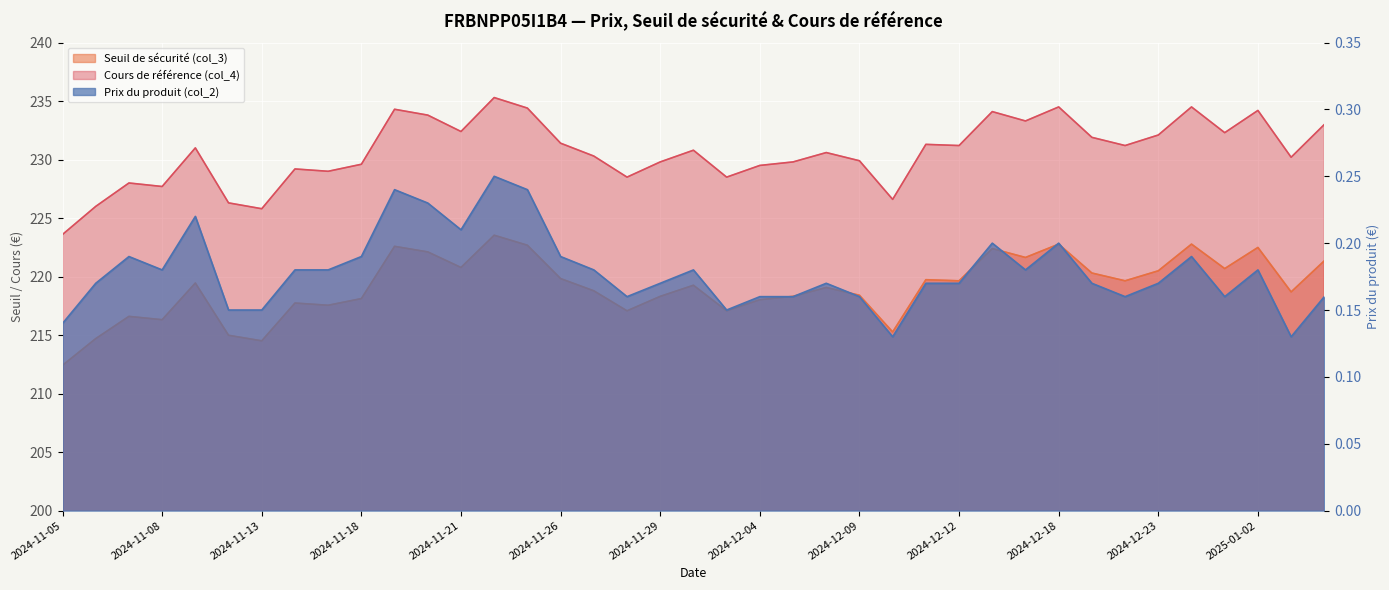

Rank the series by their maximum value, from lowest to highest.

Prix du produit (col_2), Seuil de sécurité (col_3), Cours de référence (col_4)